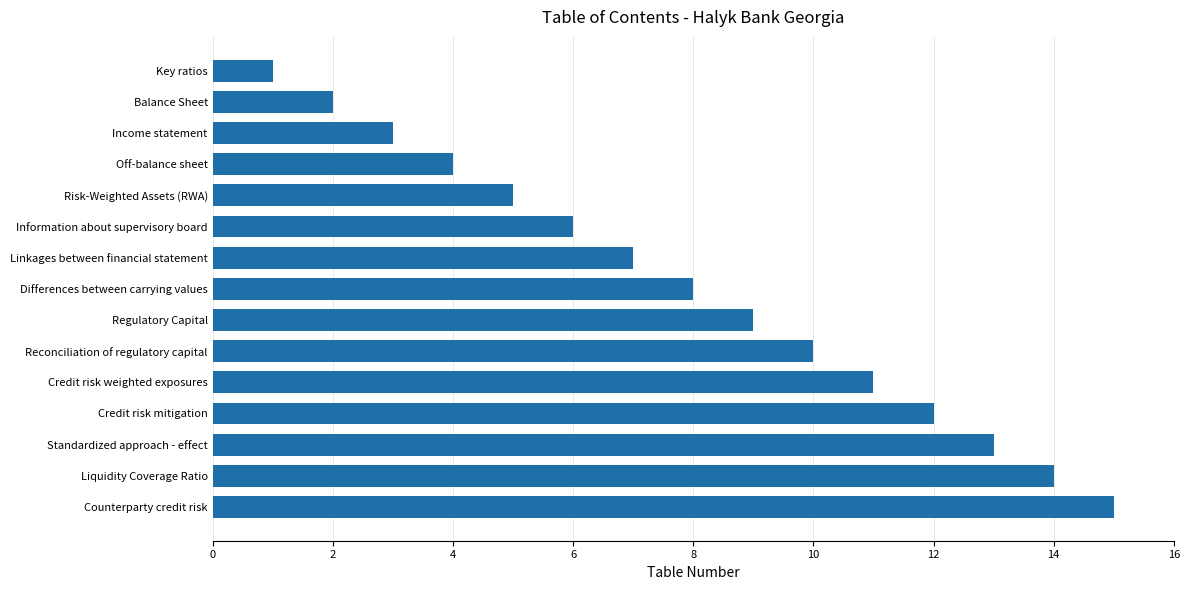

What is the difference between the second highest and minimum values?

13